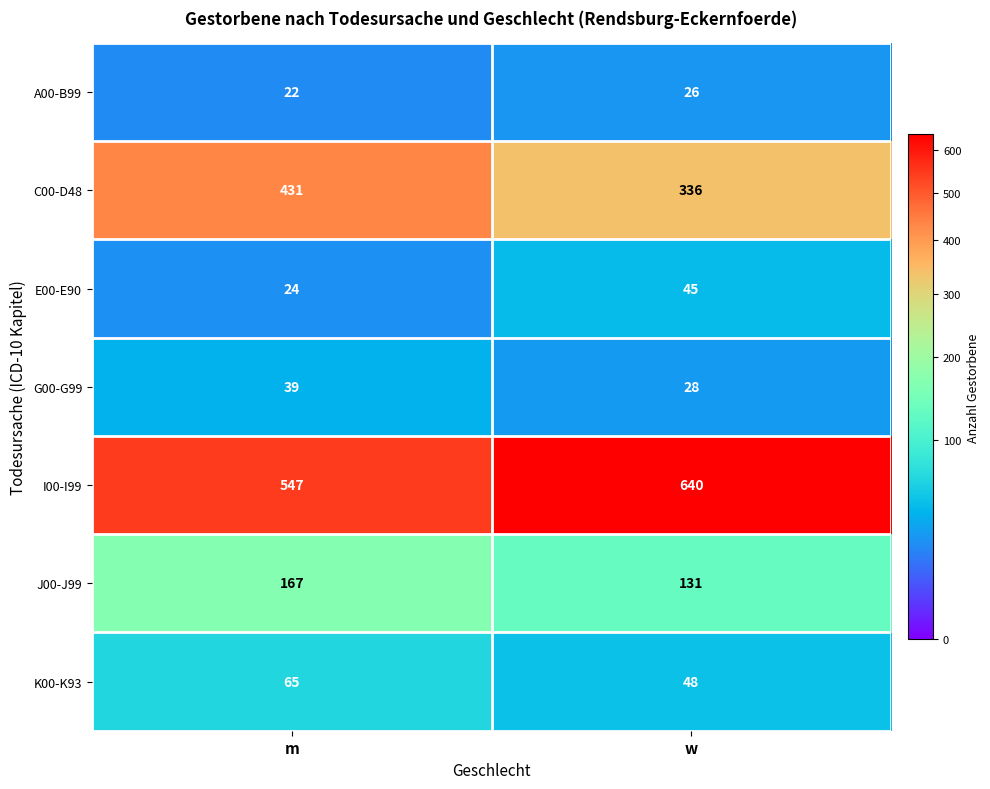

What is the sum of the C00-D48 values at m and w?

767